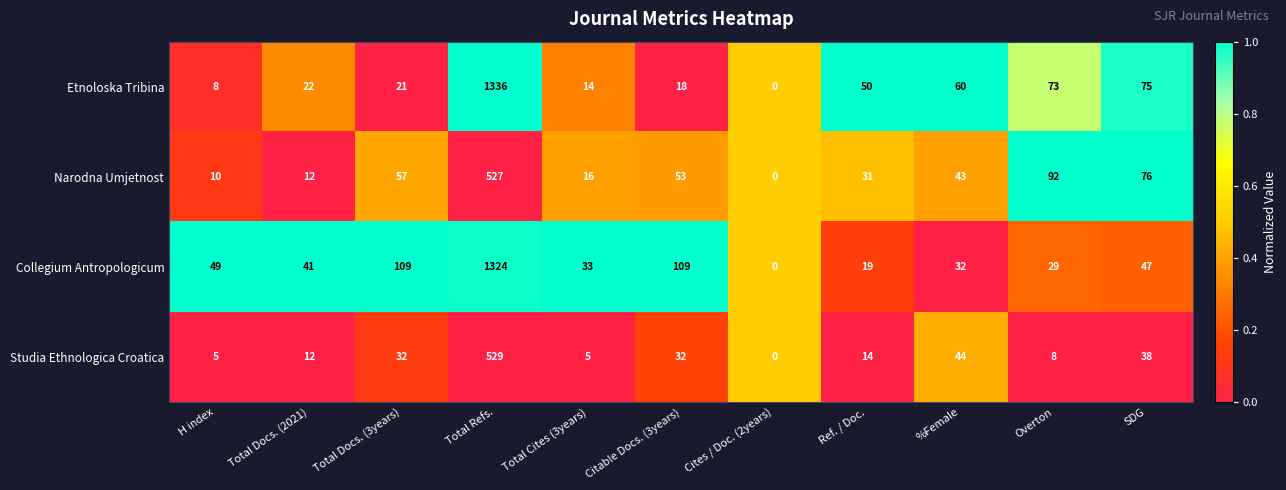

Is it true that Narodna Umjetnost equals 152 at Overton?

False